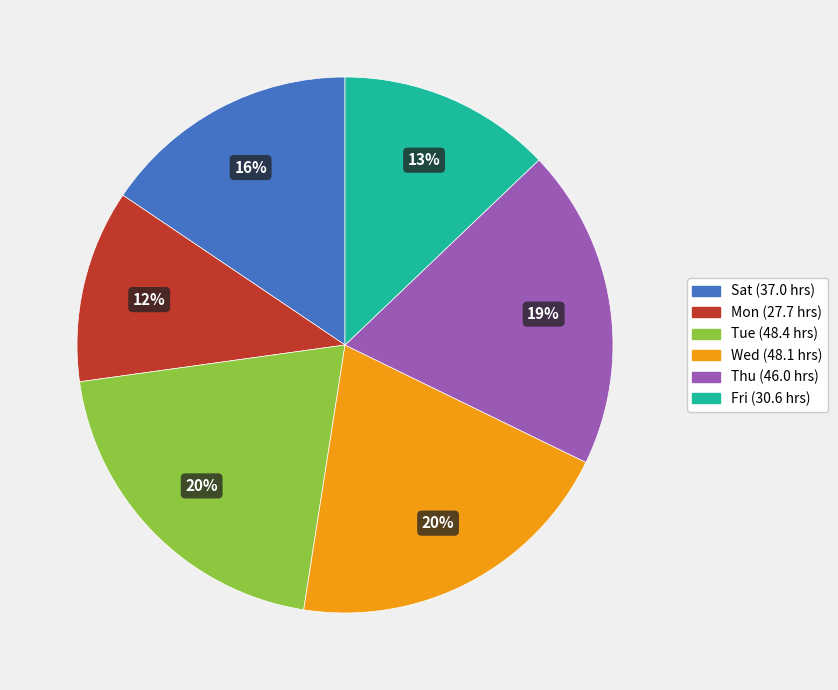

To the nearest percent, what is the average slice percentage?

17%